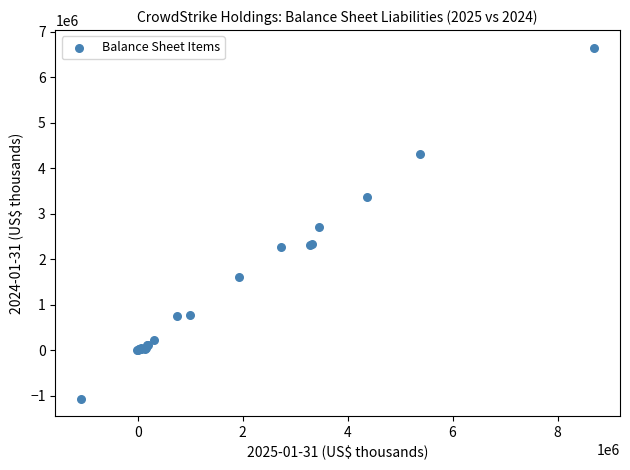

What Y value in the scatter plot is closest to 2793842?

2697279